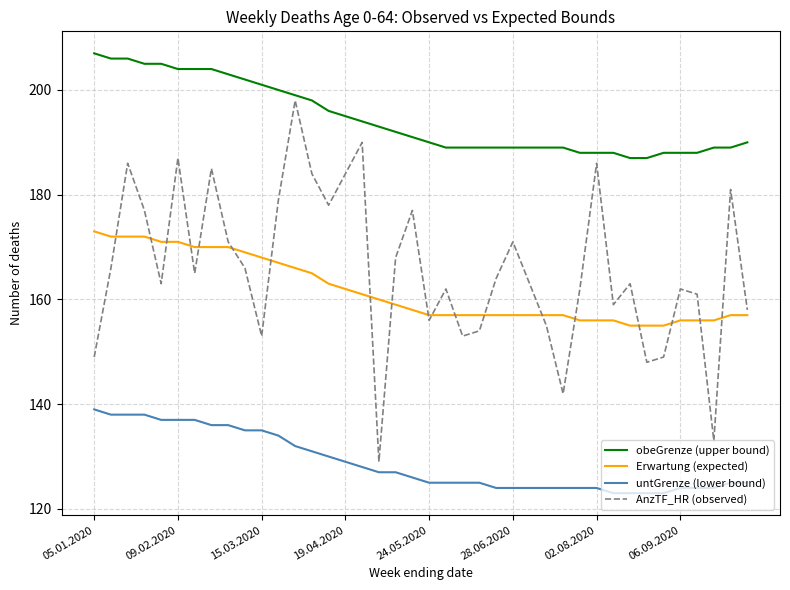

Which series has the largest total across all categories?

obeGrenze (upper bound)